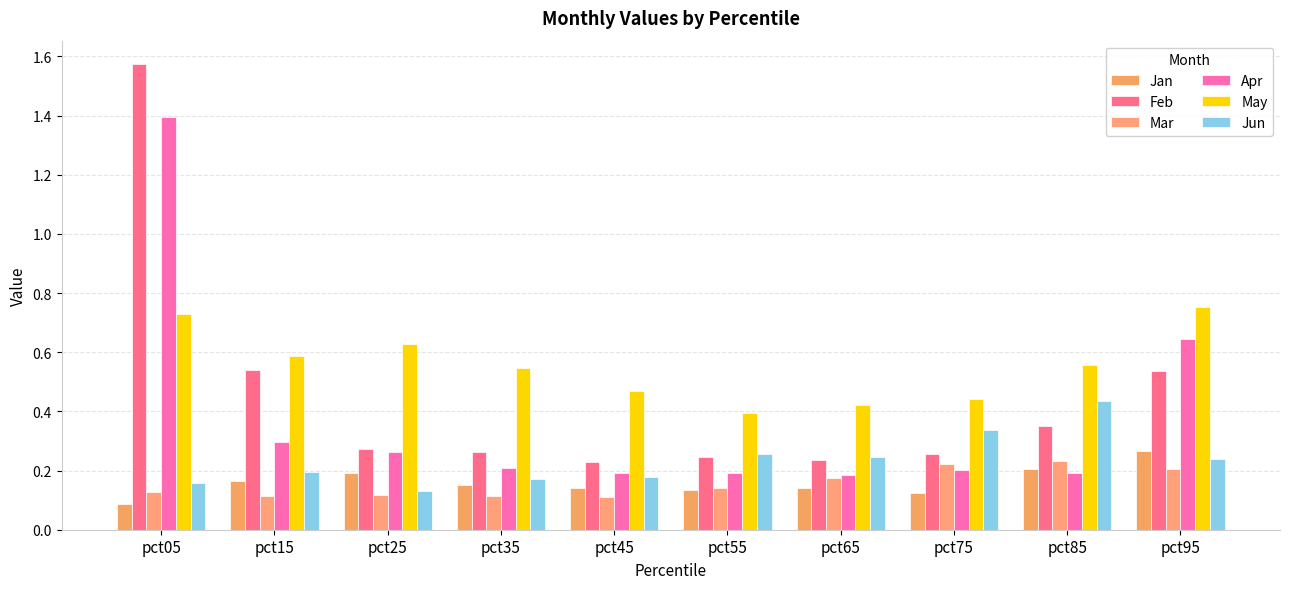

At how many categories does at least one series exceed 0?

10